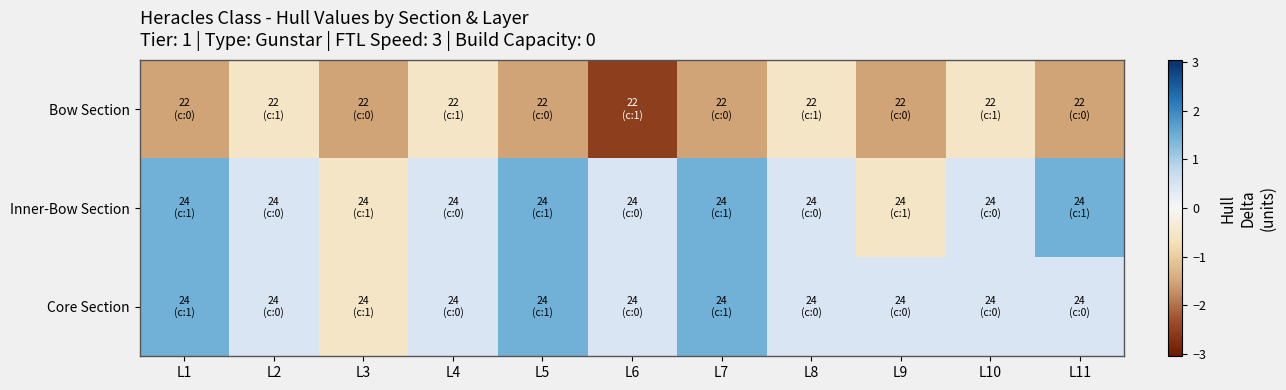

What is the total value across all series at L9?

-1.6